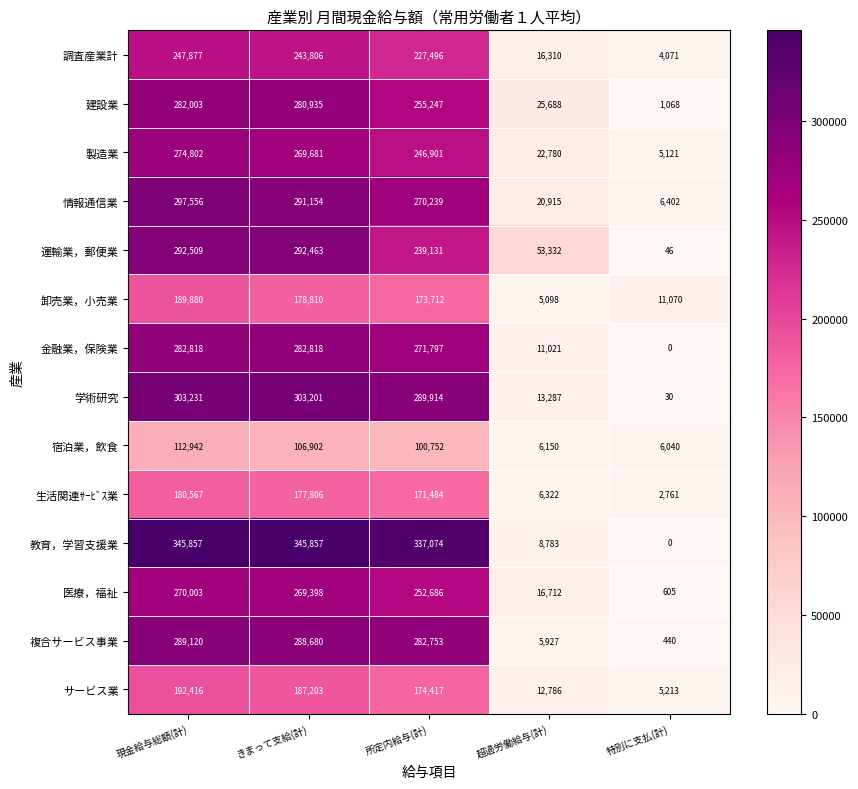

What is the total value across all series at きまって支給(計)?

3518714